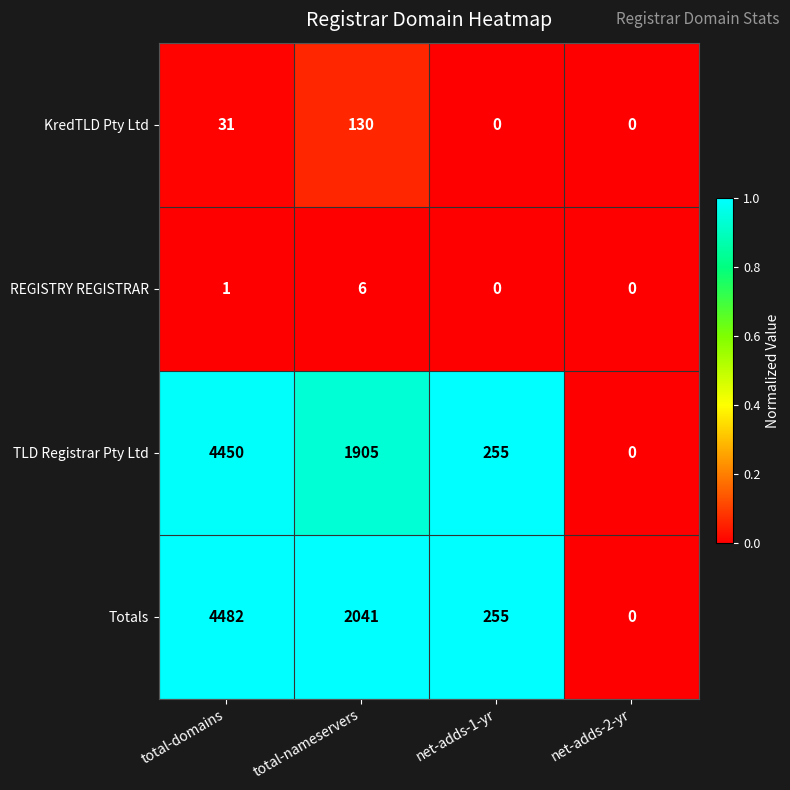

Rank the series by their maximum value, from lowest to highest.

REGISTRY REGISTRAR, KredTLD Pty Ltd, TLD Registrar Pty Ltd, Totals